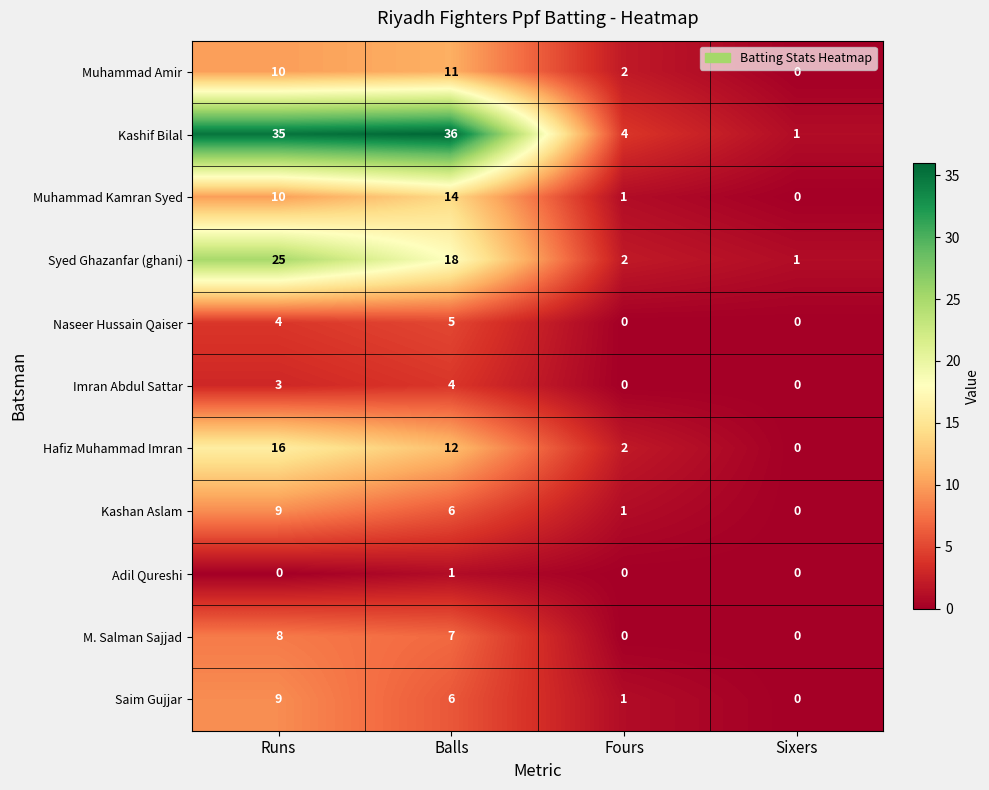

Is it true that Naseer Hussain Qaiser equals 3 at Sixers?

False